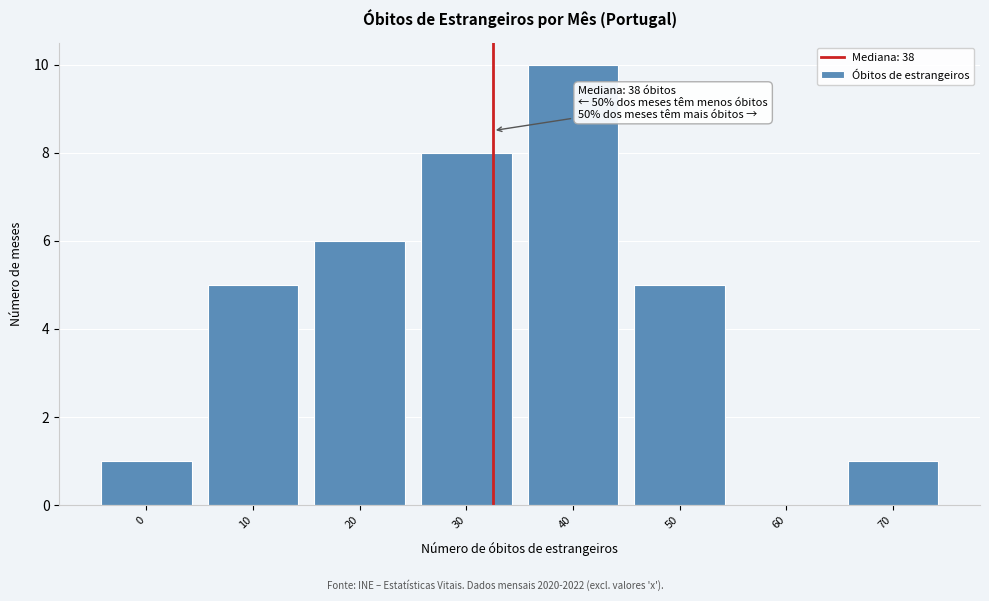

Reading left to right, what are all the values shown in this chart?

0=1	10=5	20=6	30=8	40=10	50=5	60=0	70=1